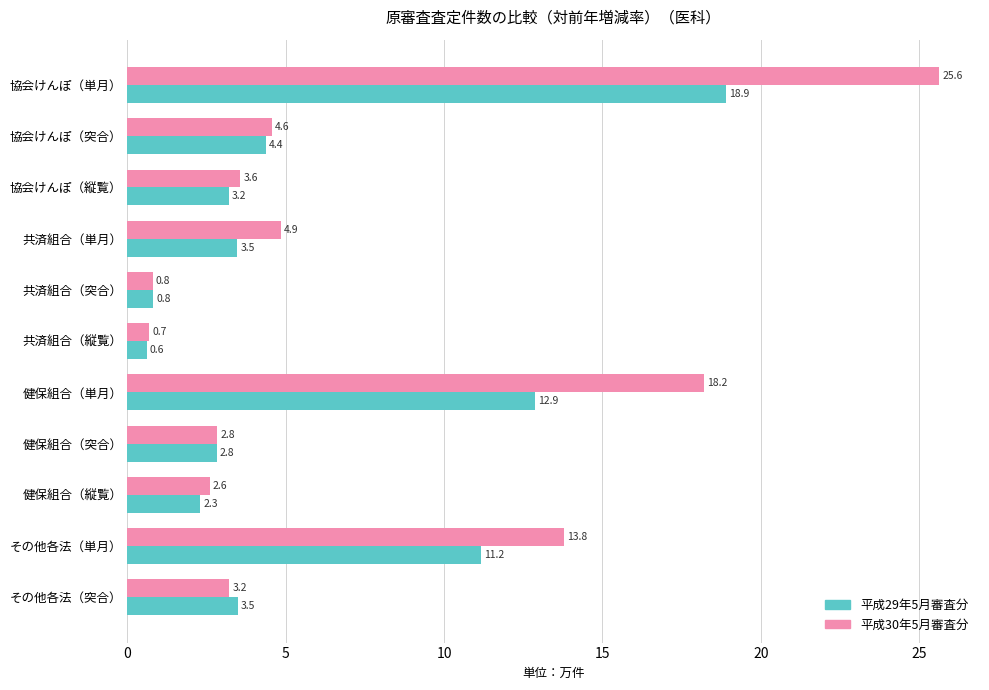

Rank the series by their average value, from lowest to highest.

平成29年5月審査分, 平成30年5月審査分